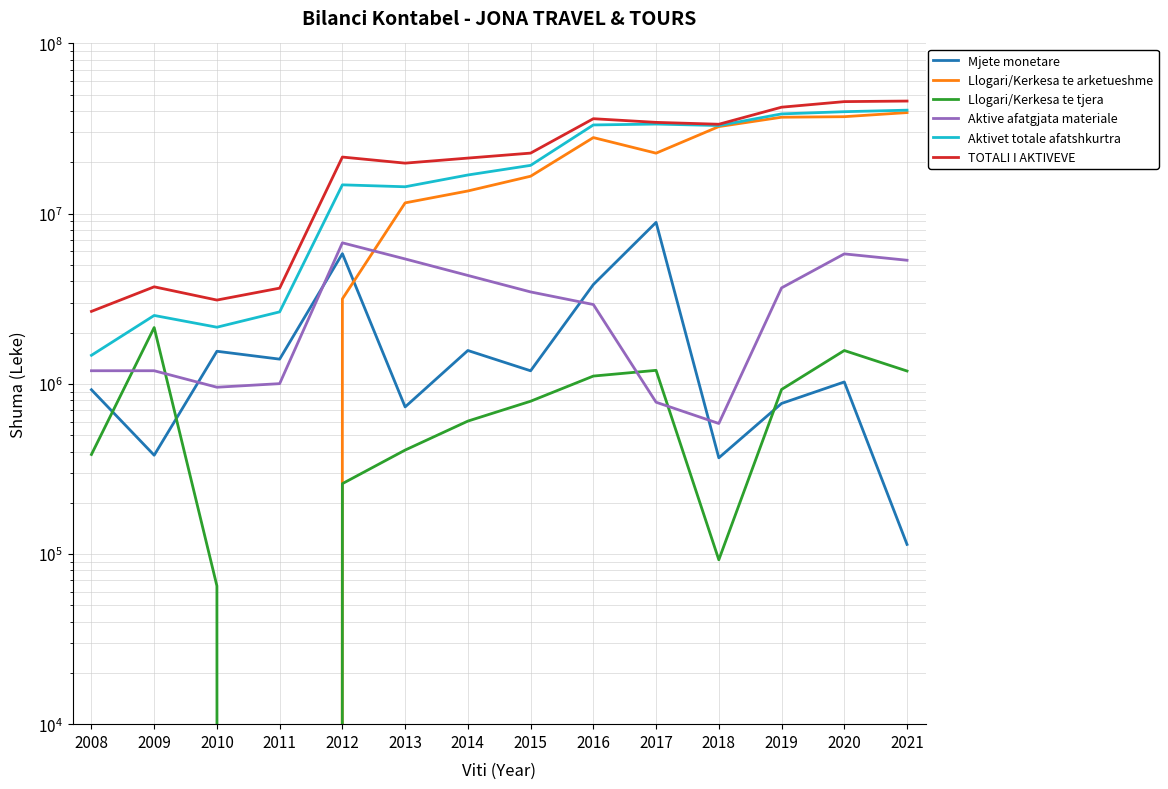

The Mjete monetare series shows 370288.3 at 2008. True or false?

False